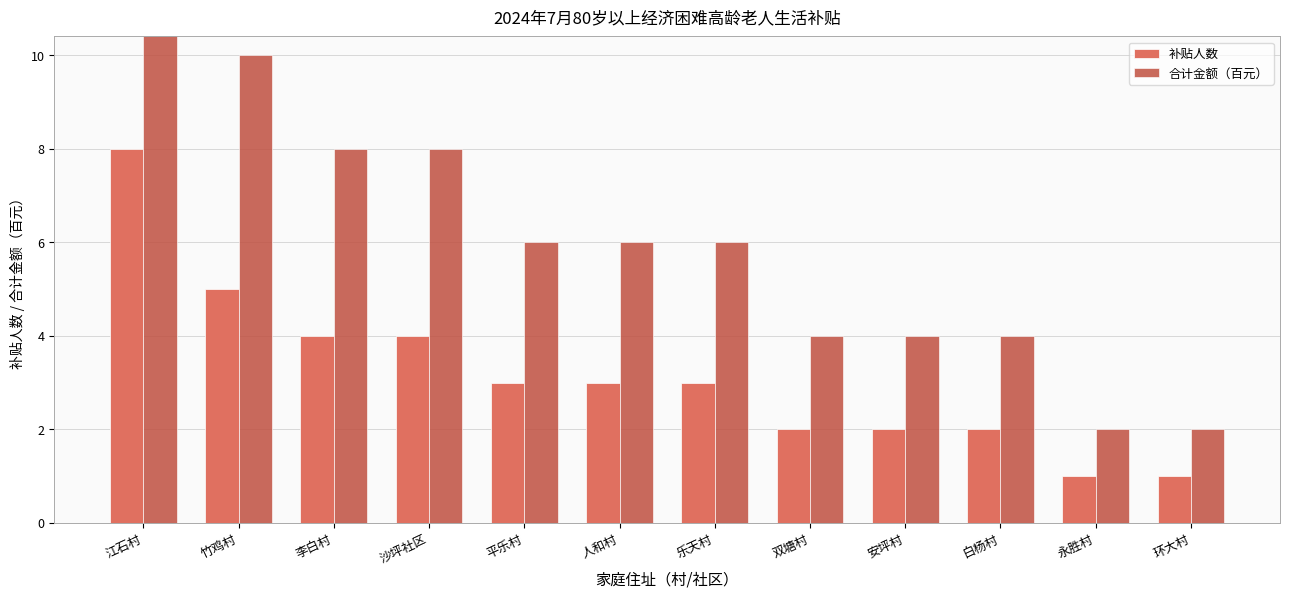

Rank the series at 白杨村 from highest to lowest value.

合计金额（百元）, 补贴人数